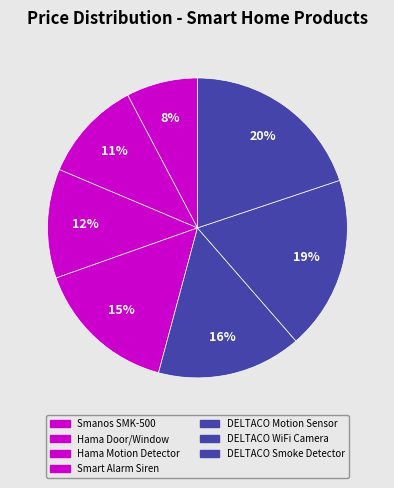

How many slices are in this pie chart?

7